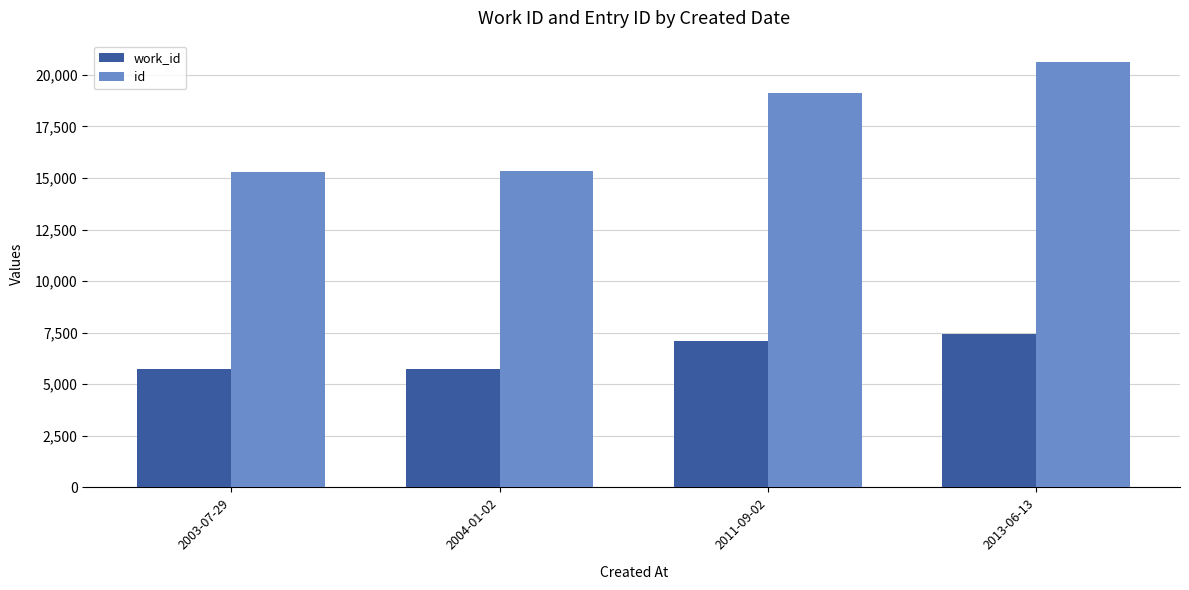

What is the spread (max minus min) of values at 2004-01-02?

9578